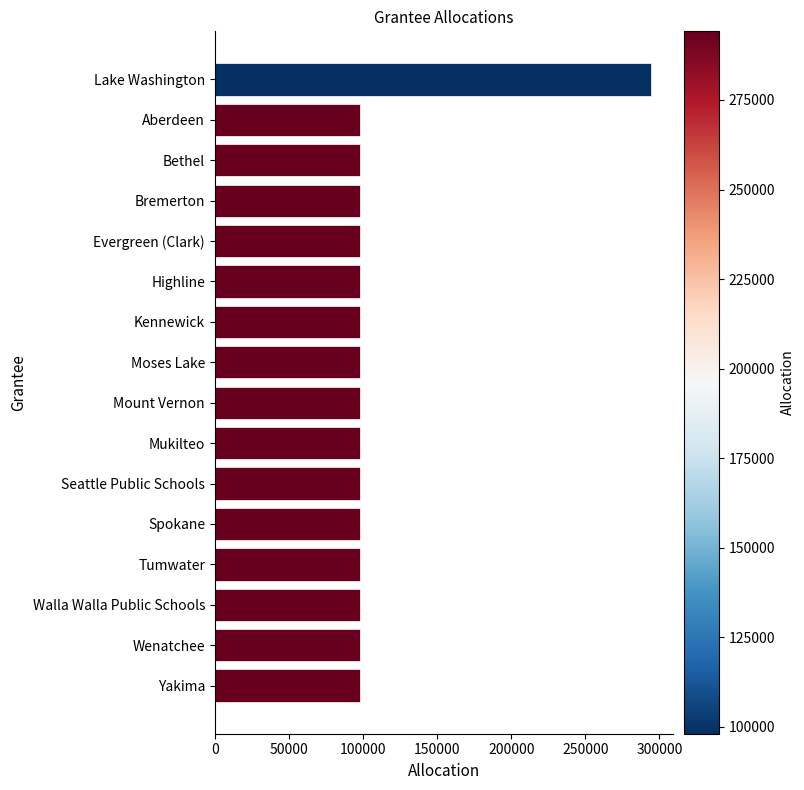

What is the value of the 2nd bar from the top?

98055